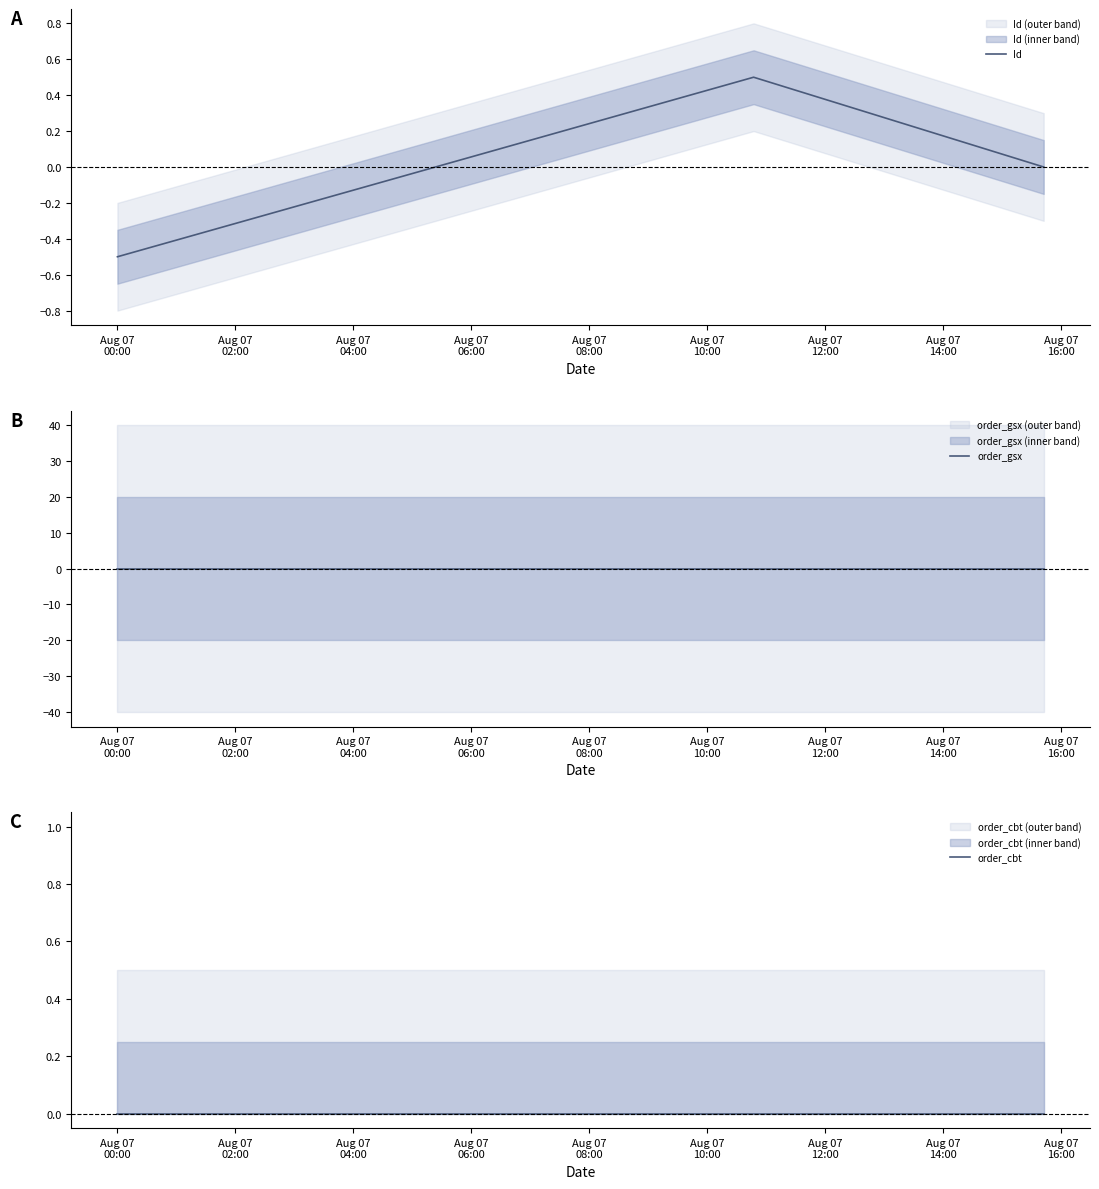

At how many categories does at least one series exceed 0?

1